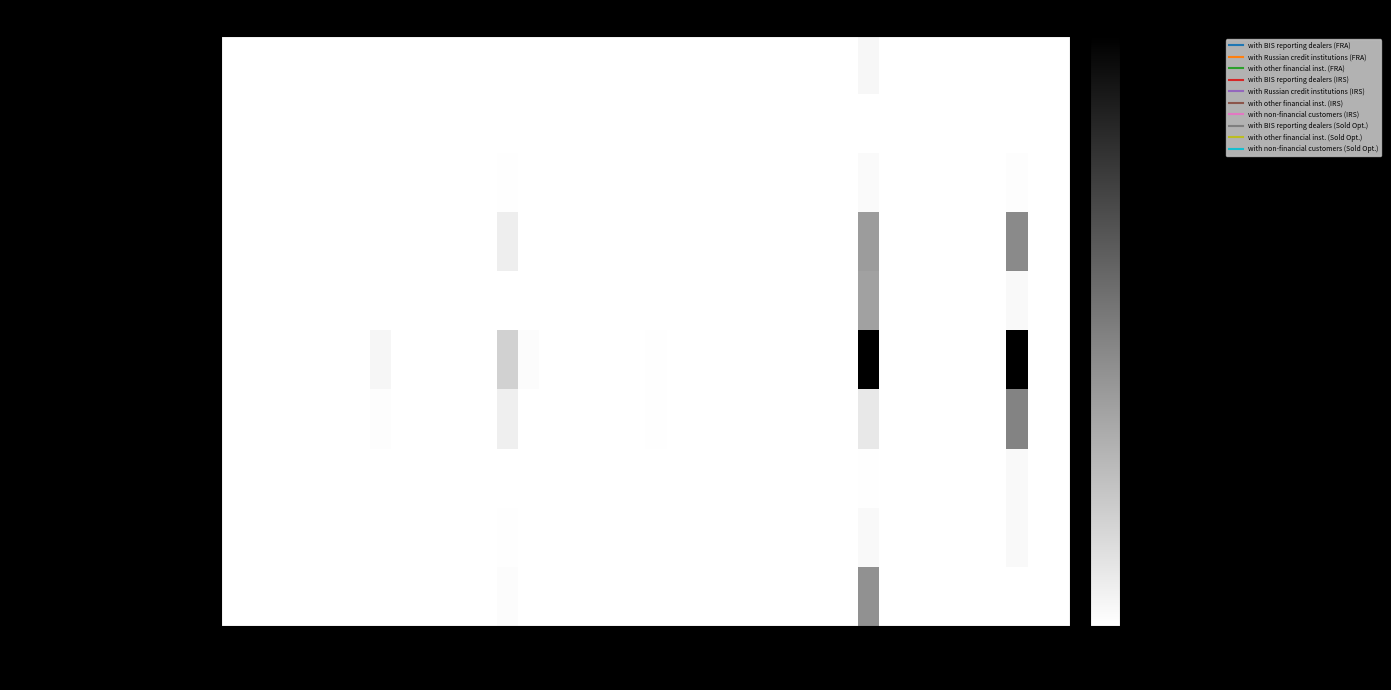

Reading left to right, extract all data points from this chart.

with BIS reporting dealers (FRA): AED=0.0	ARS=0.0	AUD=0.0	BGN=0.0	BHD=0.0	BRL=0.0	CAD=0.0	CHF=0.0	CLP=0.0	CNY=0.0	COP=0.0	CZK=0.0	DKK=0.0	EUR=0.0	GBP=0.0	HKD=0.0	HUF=0.0	IDR=0.0	ILS=0.0	INR=0.0	JPY=0.0	KRW=0.0	MXN=0.0	MYR=0.0	NOK=0.0	NZD=0.0	PEN=0.0	PHP=0.0	PLN=0.0	RON=0.0	RUB=1181.3	SAR=0.0	SEK=0.0	SGD=0.0	THB=0.0	TRY=0.0	TWD=0.0	USD=0.0	ZAR=0.0	Other=0.0
with Russian credit institutions (FRA): AED=0.0	ARS=0.0	AUD=0.0	BGN=0.0	BHD=0.0	BRL=0.0	CAD=0.0	CHF=0.0	CLP=0.0	CNY=0.0	COP=0.0	CZK=0.0	DKK=0.0	EUR=0.0	GBP=0.0	HKD=0.0	HUF=0.0	IDR=0.0	ILS=0.0	INR=0.0	JPY=0.0	KRW=0.0	MXN=0.0	MYR=0.0	NOK=0.0	NZD=0.0	PEN=0.0	PHP=0.0	PLN=0.0	RON=0.0	RUB=67.0	SAR=0.0	SEK=0.0	SGD=0.0	THB=0.0	TRY=0.0	TWD=0.0	USD=0.0	ZAR=0.0	Other=0.0
with other financial inst. (FRA): AED=0.0	ARS=0.0	AUD=0.0	BGN=0.0	BHD=0.0	BRL=0.0	CAD=0.0	CHF=0.0	CLP=0.0	CNY=0.0	COP=0.0	CZK=0.0	DKK=0.0	EUR=237.8	GBP=0.0	HKD=0.0	HUF=0.0	IDR=0.0	ILS=0.0	INR=0.0	JPY=0.0	KRW=0.0	MXN=0.0	MYR=0.0	NOK=0.0	NZD=0.0	PEN=0.0	PHP=0.0	PLN=0.0	RON=0.0	RUB=691.3	SAR=0.0	SEK=0.0	SGD=0.0	THB=0.0	TRY=0.0	TWD=0.0	USD=400.0	ZAR=0.0	Other=0.0
with BIS reporting dealers (IRS): AED=0.0	ARS=0.0	AUD=0.0	BGN=0.0	BHD=0.0	BRL=0.0	CAD=0.0	CHF=22.7	CLP=0.0	CNY=0.0	COP=0.0	CZK=0.0	DKK=0.0	EUR=2358.2	GBP=0.0	HKD=0.0	HUF=0.0	IDR=0.0	ILS=0.0	INR=0.0	JPY=0.0	KRW=0.0	MXN=0.0	MYR=0.0	NOK=0.0	NZD=0.0	PEN=0.0	PHP=0.0	PLN=0.0	RON=0.0	RUB=13329.1	SAR=0.0	SEK=0.0	SGD=0.0	THB=0.0	TRY=0.0	TWD=0.0	USD=15679.9	ZAR=0.0	Other=0.0
with Russian credit institutions (IRS): AED=0.0	ARS=0.0	AUD=0.0	BGN=0.0	BHD=0.0	BRL=0.0	CAD=0.0	CHF=0.0	CLP=0.0	CNY=0.0	COP=0.0	CZK=0.0	DKK=0.0	EUR=0.0	GBP=0.0	HKD=0.0	HUF=0.0	IDR=0.0	ILS=0.0	INR=0.0	JPY=0.0	KRW=0.0	MXN=0.0	MYR=0.0	NOK=0.0	NZD=0.0	PEN=0.0	PHP=0.0	PLN=0.0	RON=0.0	RUB=12629.1	SAR=0.0	SEK=0.0	SGD=0.0	THB=0.0	TRY=0.0	TWD=0.0	USD=810.0	ZAR=0.0	Other=0.0
with other financial inst. (IRS): AED=0.0	ARS=0.0	AUD=0.0	BGN=0.0	BHD=0.0	BRL=0.0	CAD=0.0	CHF=1278.0	CLP=0.0	CNY=0.0	COP=0.0	CZK=25.4	DKK=0.0	EUR=6143.9	GBP=492.7	HKD=0.0	HUF=0.0	IDR=0.0	ILS=0.0	INR=0.0	JPY=141.5	KRW=0.0	MXN=0.0	MYR=0.0	NOK=0.0	NZD=0.0	PEN=0.0	PHP=0.0	PLN=0.0	RON=0.0	RUB=34171.1	SAR=0.0	SEK=0.0	SGD=0.0	THB=0.0	TRY=0.0	TWD=0.0	USD=33919.7	ZAR=0.0	Other=0.0
with non-financial customers (IRS): AED=0.0	ARS=0.0	AUD=0.0	BGN=0.0	BHD=0.0	BRL=0.0	CAD=0.0	CHF=325.0	CLP=0.0	CNY=0.0	COP=0.0	CZK=7.0	DKK=0.0	EUR=2173.6	GBP=0.0	HKD=0.0	HUF=18.7	IDR=0.0	ILS=0.0	INR=0.0	JPY=162.3	KRW=0.0	MXN=0.0	MYR=0.0	NOK=0.0	NZD=0.0	PEN=0.0	PHP=0.0	PLN=0.0	RON=0.0	RUB=3159.5	SAR=0.0	SEK=0.0	SGD=0.0	THB=0.0	TRY=0.0	TWD=0.0	USD=16555.9	ZAR=0.0	Other=0.0
with BIS reporting dealers (Sold Opt.): AED=0.0	ARS=0.0	AUD=0.0	BGN=0.0	BHD=0.0	BRL=0.0	CAD=0.0	CHF=0.0	CLP=0.0	CNY=0.0	COP=0.0	CZK=0.0	DKK=0.0	EUR=0.0	GBP=0.0	HKD=0.0	HUF=0.0	IDR=0.0	ILS=0.0	INR=0.0	JPY=0.0	KRW=0.0	MXN=0.0	MYR=0.0	NOK=0.0	NZD=0.0	PEN=0.0	PHP=0.0	PLN=0.0	RON=0.0	RUB=134.0	SAR=0.0	SEK=0.0	SGD=0.0	THB=0.0	TRY=0.0	TWD=0.0	USD=874.7	ZAR=0.0	Other=0.0
with other financial inst. (Sold Opt.): AED=0.0	ARS=0.0	AUD=0.0	BGN=0.0	BHD=0.0	BRL=0.0	CAD=0.0	CHF=0.0	CLP=0.0	CNY=0.0	COP=0.0	CZK=0.0	DKK=0.0	EUR=156.9	GBP=0.0	HKD=0.0	HUF=0.0	IDR=0.0	ILS=0.0	INR=0.0	JPY=0.0	KRW=0.0	MXN=0.0	MYR=0.0	NOK=0.0	NZD=0.0	PEN=0.0	PHP=0.0	PLN=0.0	RON=0.0	RUB=897.7	SAR=0.0	SEK=0.0	SGD=0.0	THB=0.0	TRY=0.0	TWD=0.0	USD=835.0	ZAR=0.0	Other=0.0
with non-financial customers (Sold Opt.): AED=0.0	ARS=0.0	AUD=0.0	BGN=0.0	BHD=0.0	BRL=0.0	CAD=0.0	CHF=0.0	CLP=0.0	CNY=0.0	COP=0.0	CZK=0.0	DKK=0.0	EUR=405.5	GBP=0.0	HKD=0.0	HUF=0.0	IDR=0.0	ILS=0.0	INR=0.0	JPY=0.0	KRW=0.0	MXN=0.0	MYR=0.0	NOK=0.0	NZD=0.0	PEN=0.0	PHP=0.0	PLN=0.0	RON=0.0	RUB=14708.8	SAR=0.0	SEK=0.0	SGD=0.0	THB=0.0	TRY=0.0	TWD=0.0	USD=107.0	ZAR=0.0	Other=0.0